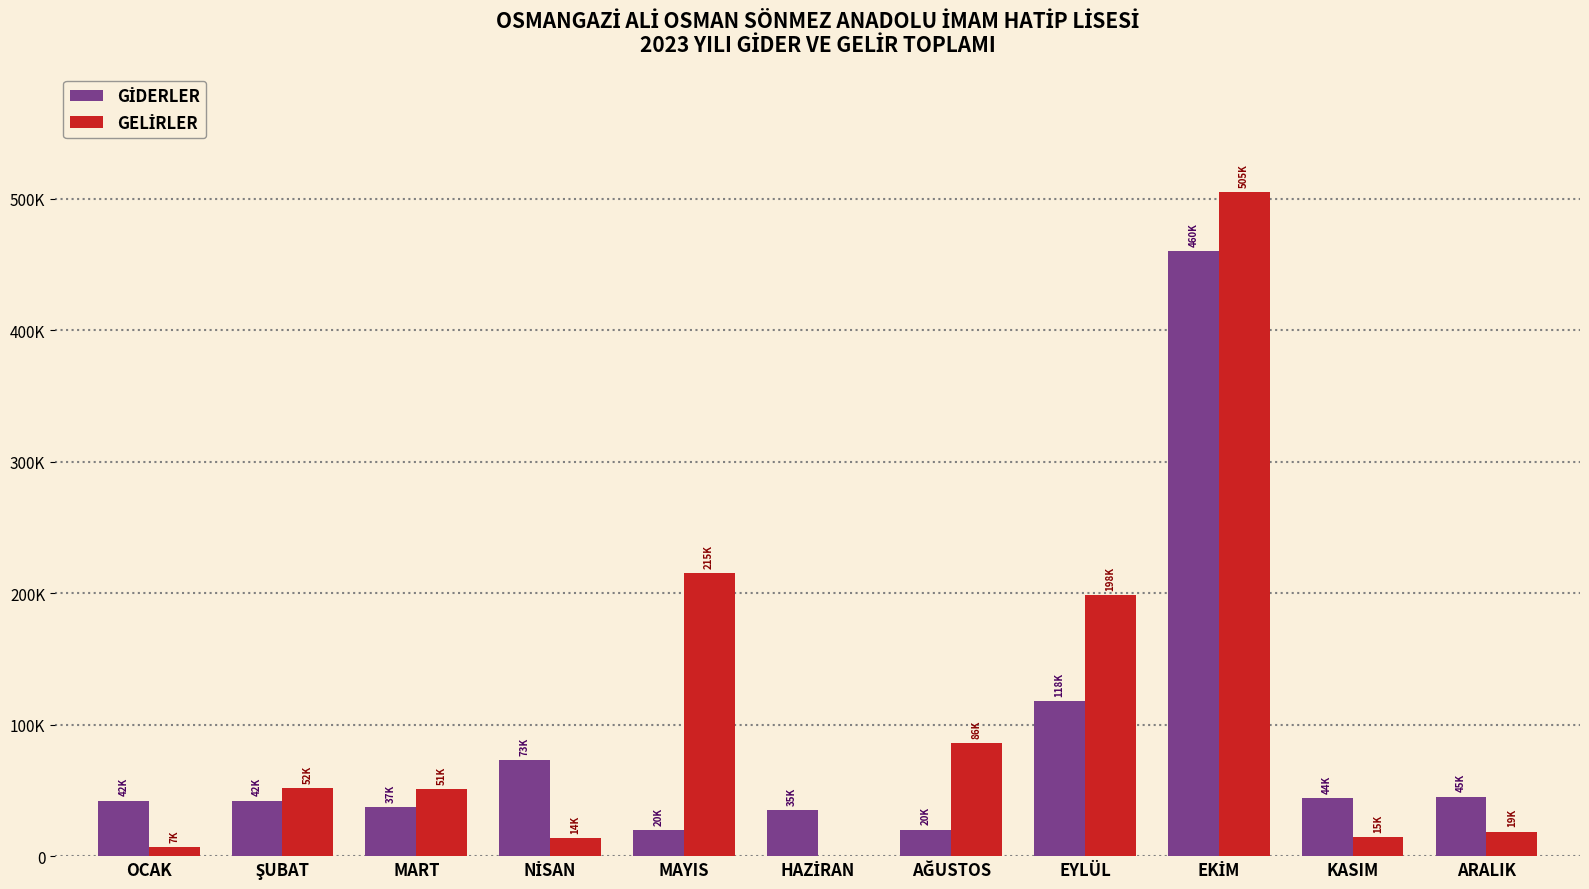

Are the bars grouped side by side (vs. stacked)?

Yes